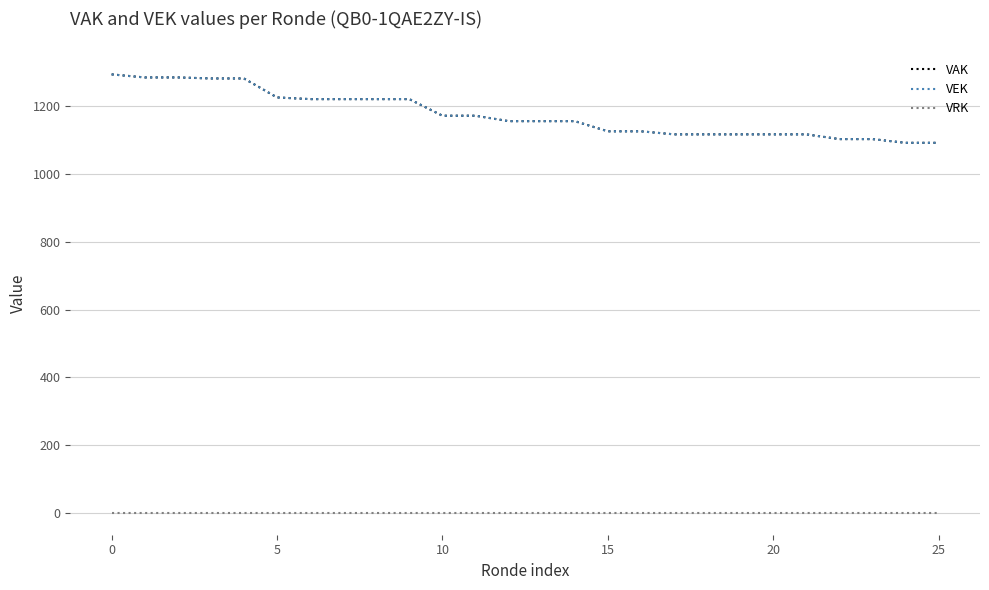

True or false: VAK has more than 1 points higher than both neighbors.

False